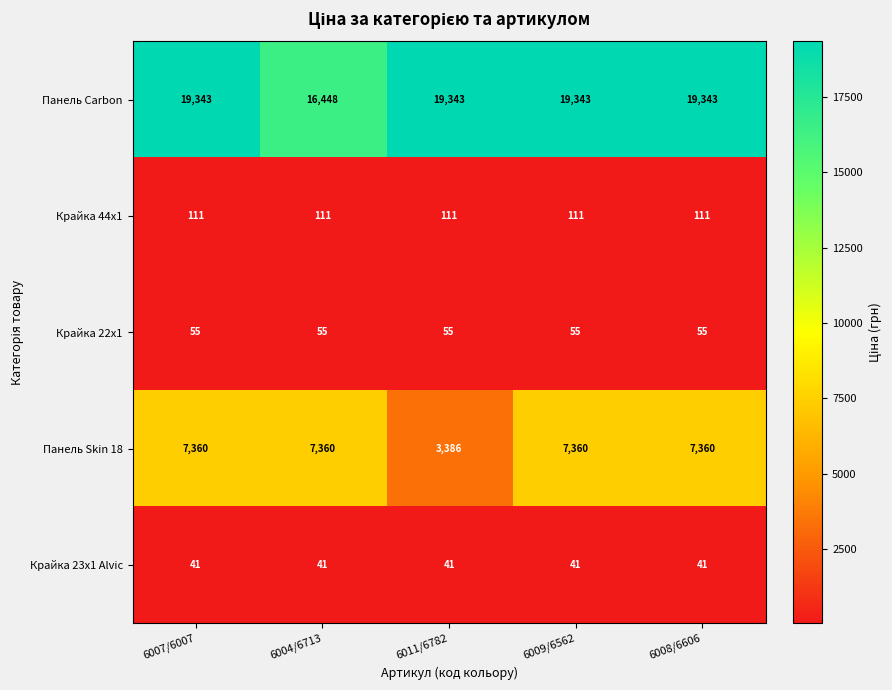

The value of Крайка 22x1 at 6008/6606 is 55. True or false?

True